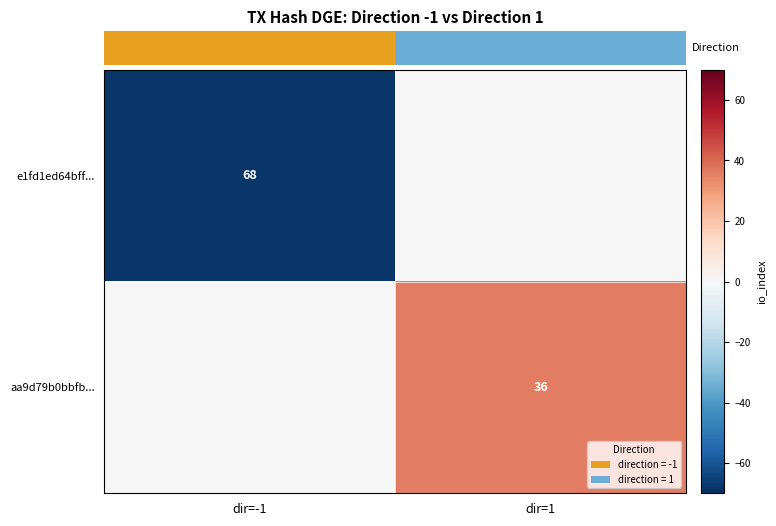

True or false: e1fd1ed64bff... has a value of 22 at dir=-1.

False